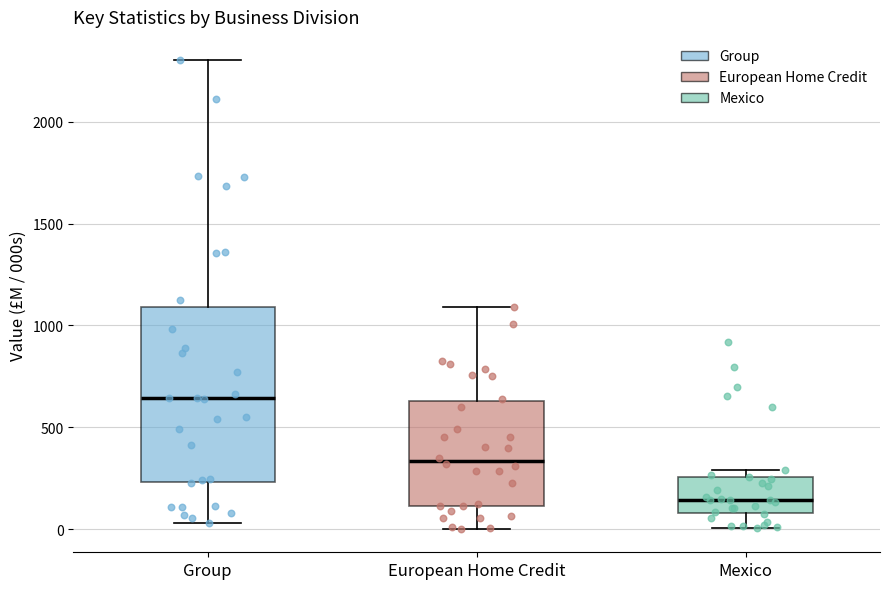

Where is the lower edge of the box for Mexico on the y-axis? The values are not printed on the chart, so give them approximately, as read against the axis.

100